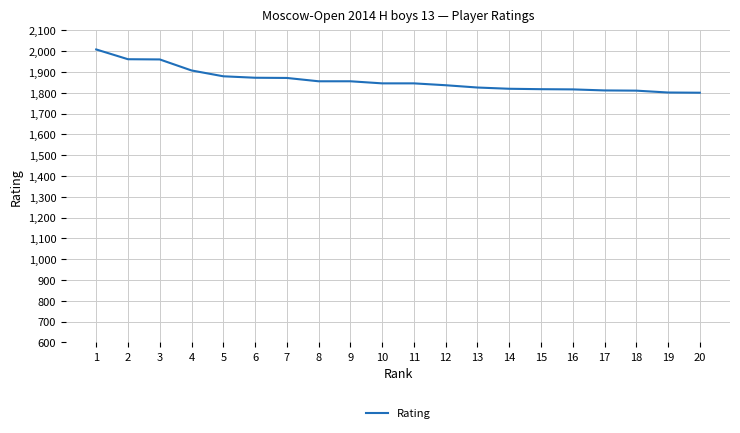

What is the difference between the values at 20 and 2?

161